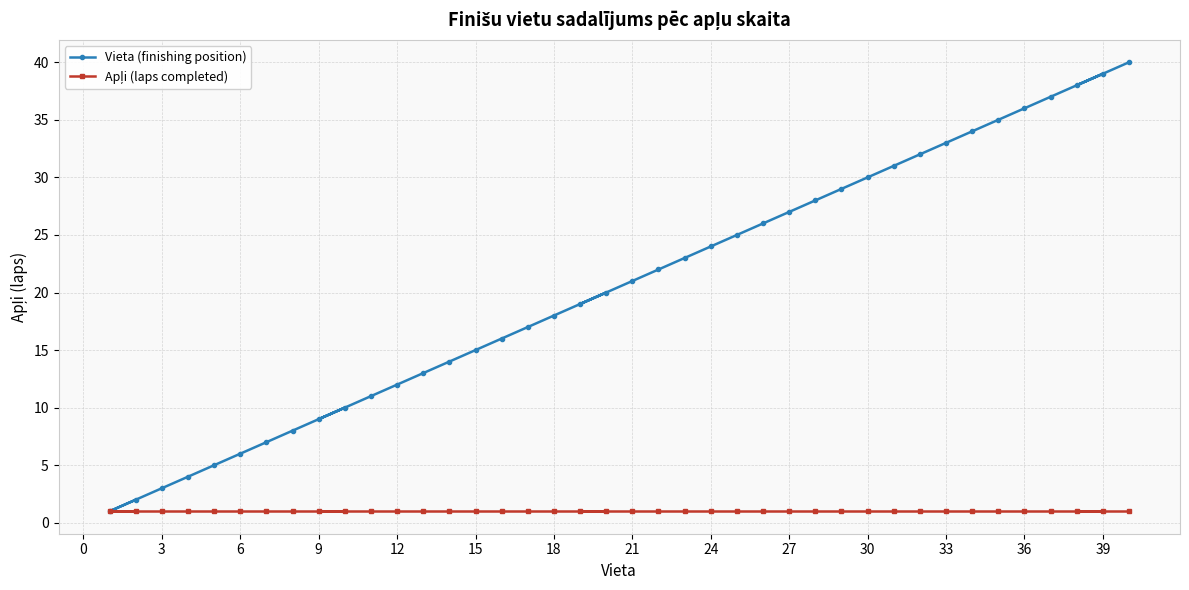

Which series has the widest spread of values?

Vieta (finishing position)